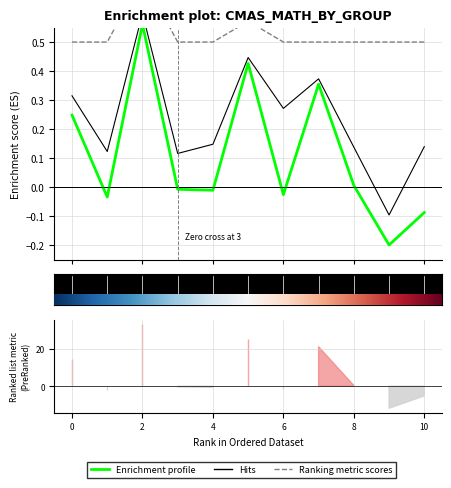

How many positive values does the Enrichment profile series have?

5